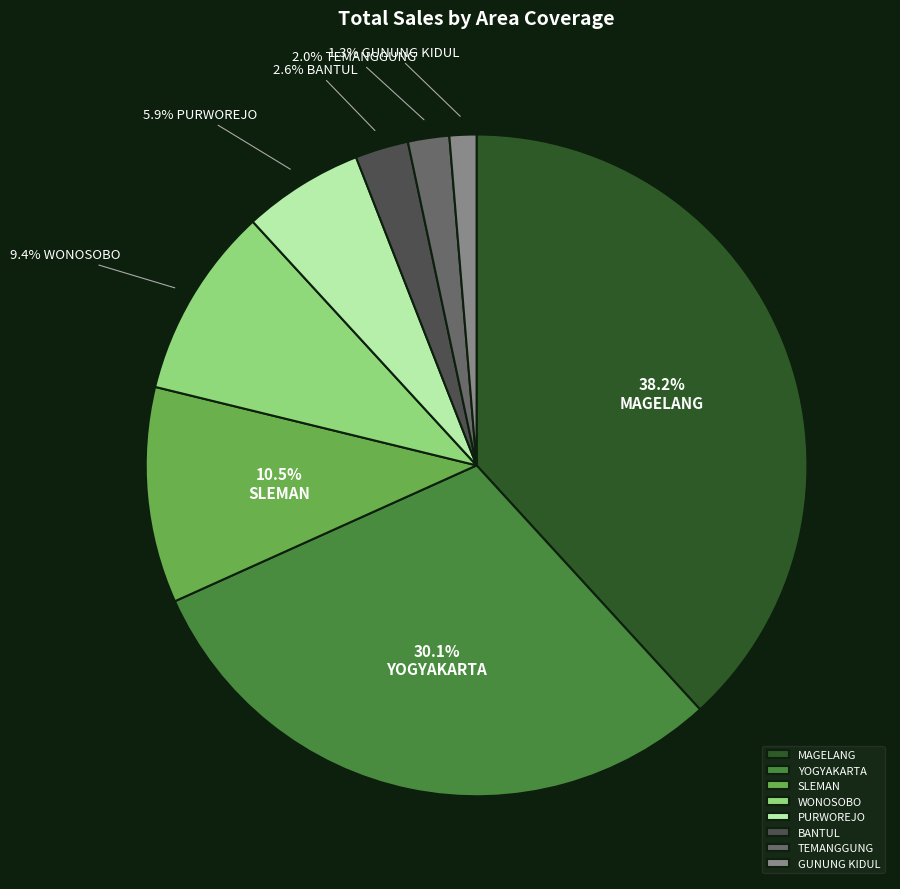

How many slices are in this pie chart?

8